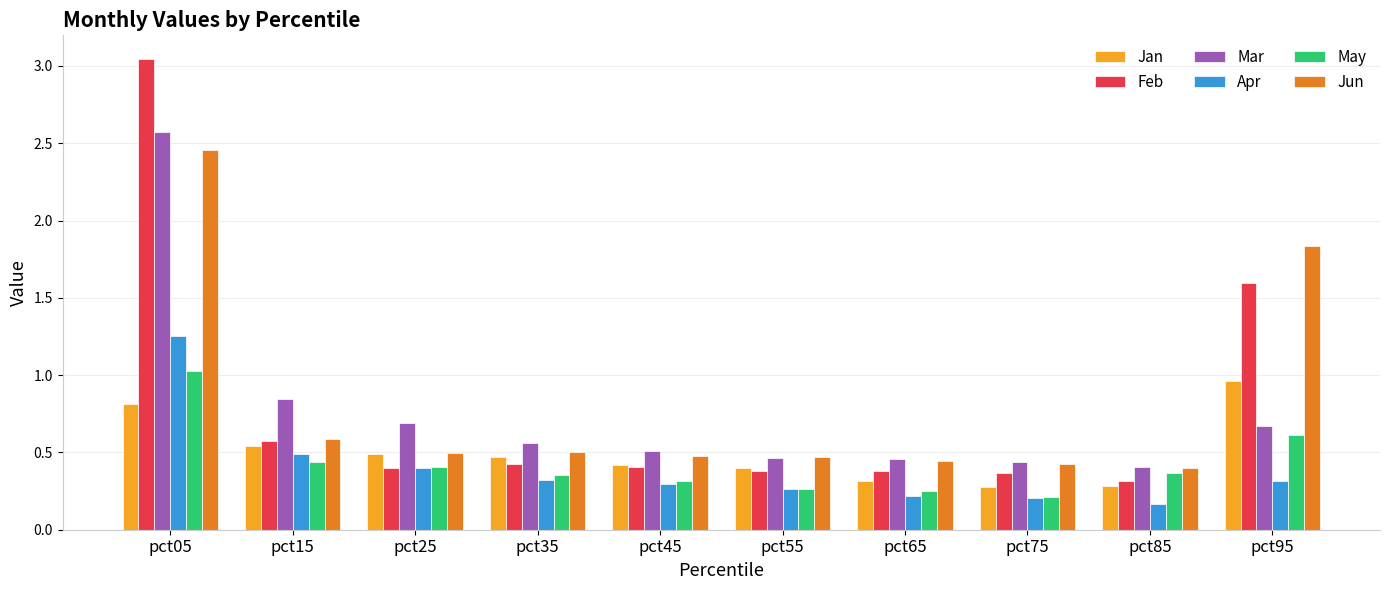

Which series has the widest spread of values?

Feb